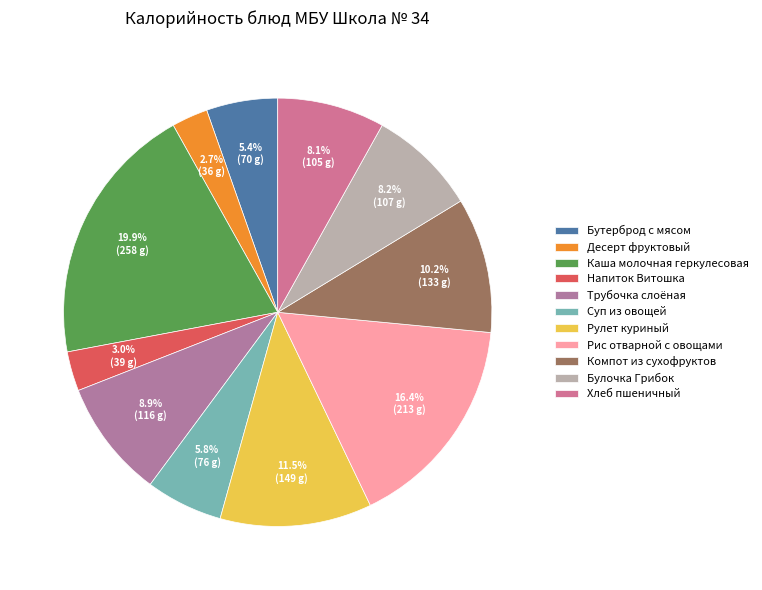

Rank the categories by value from highest to lowest.

Каша молочная геркулесовая, Рис отварной с овощами, Рулет куриный, Компот из сухофруктов, Трубочка слоёная, Булочка Грибок, Хлеб пшеничный, Суп из овощей, Бутерброд с мясом, Напиток Витошка, Десерт фруктовый